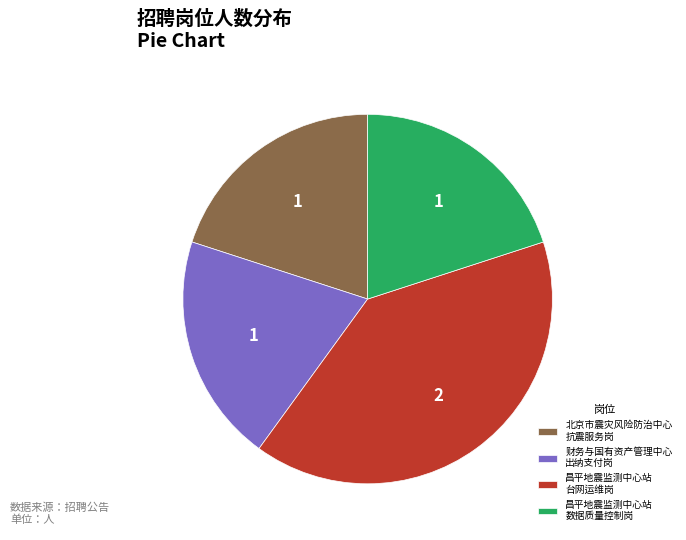

Is it true that 财务与国有资产管理中心 出纳支付岗 is 6% of the pie?

False